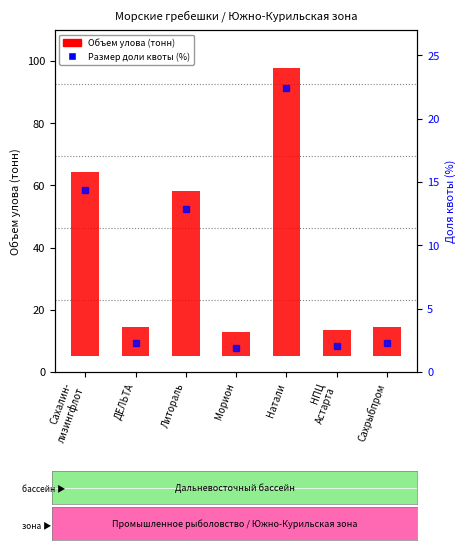

Where does the Объем улова (тонн) series first go above 9?

Сахалин-
лизингфлот